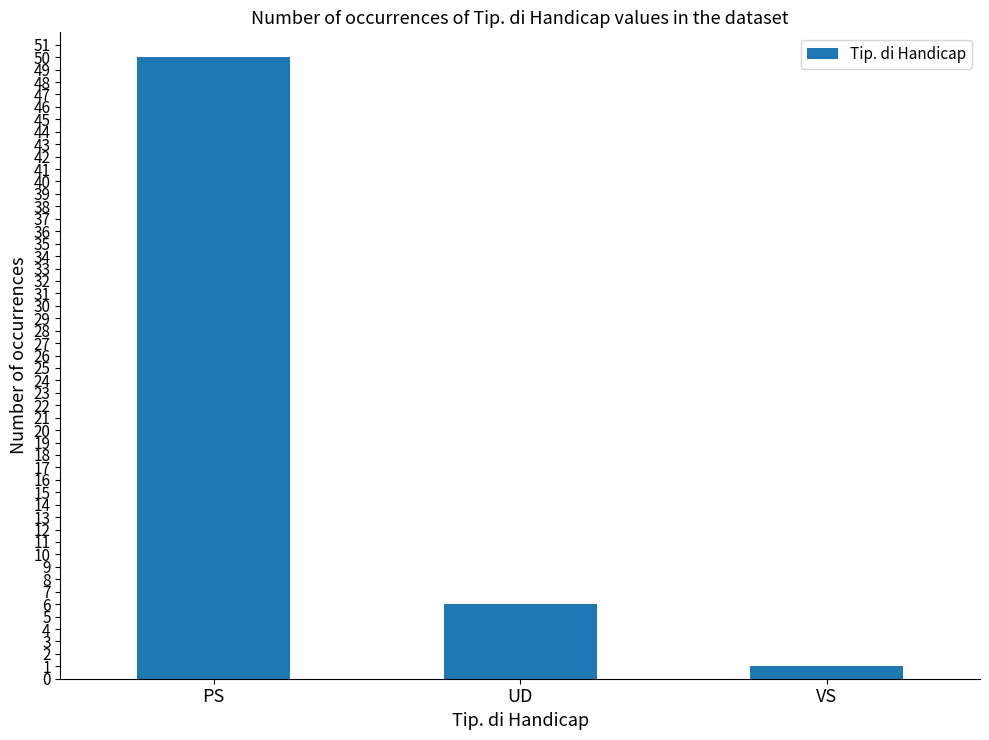

What is the value of the 2nd bar from the left?

6